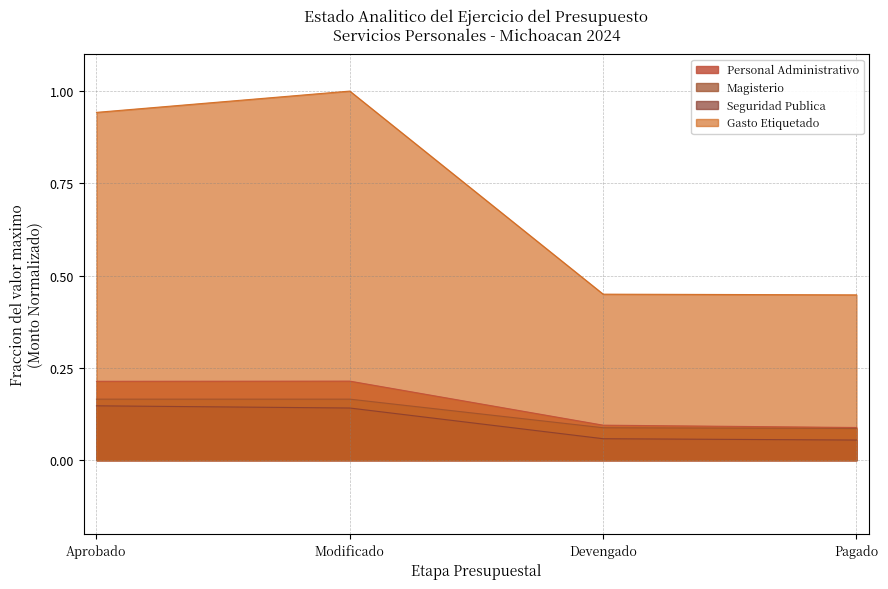

Is it true that Magisterio equals 0.1 at Modificado?

False